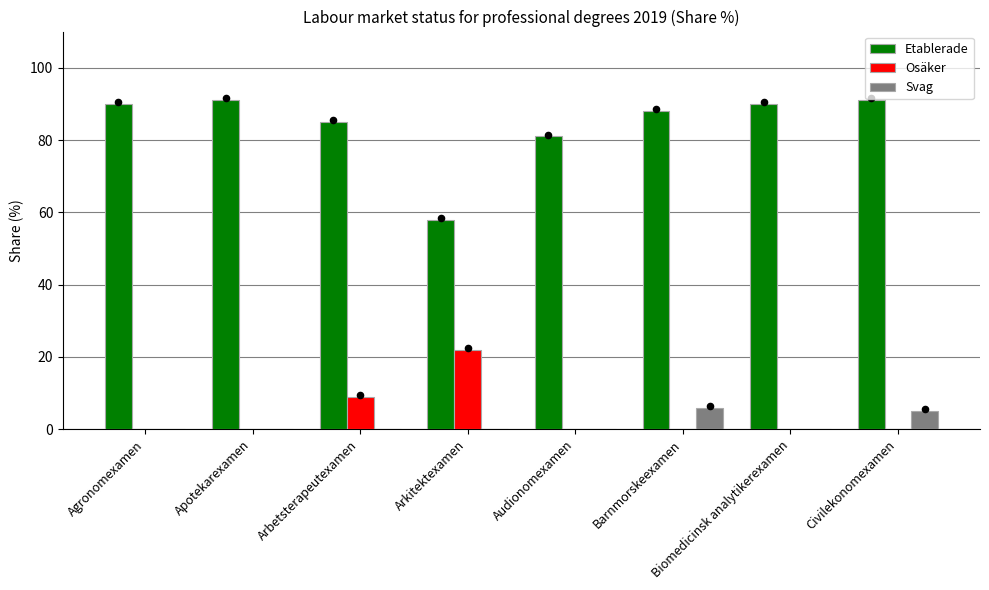

What are all the series names shown in the legend?

Etablerade, Osäker, Svag